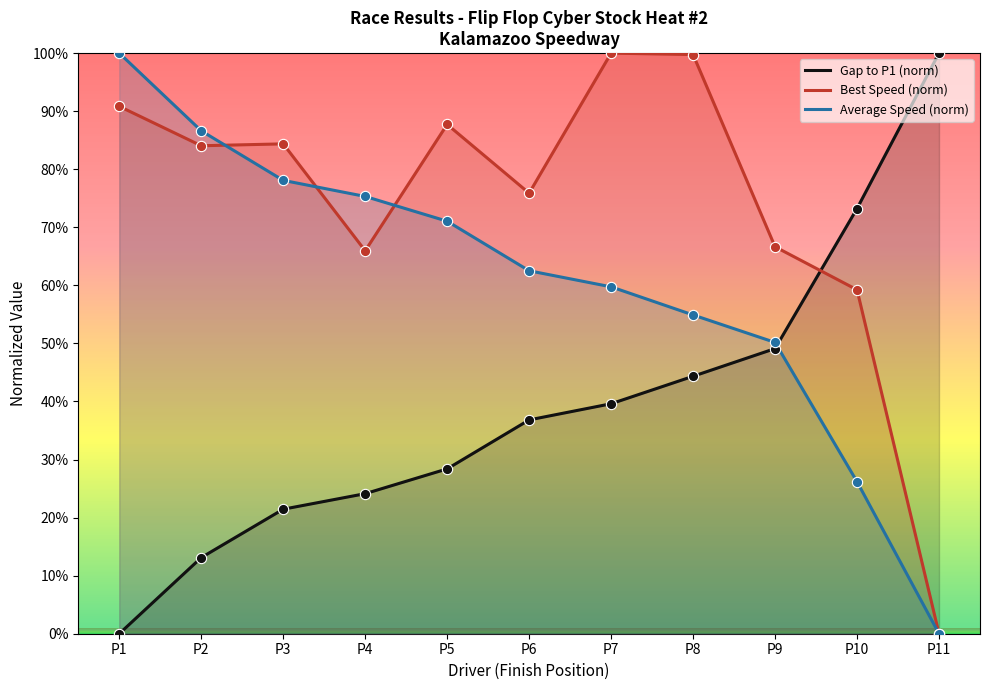

Which series has the largest Y range (max minus min)?

Gap to P1